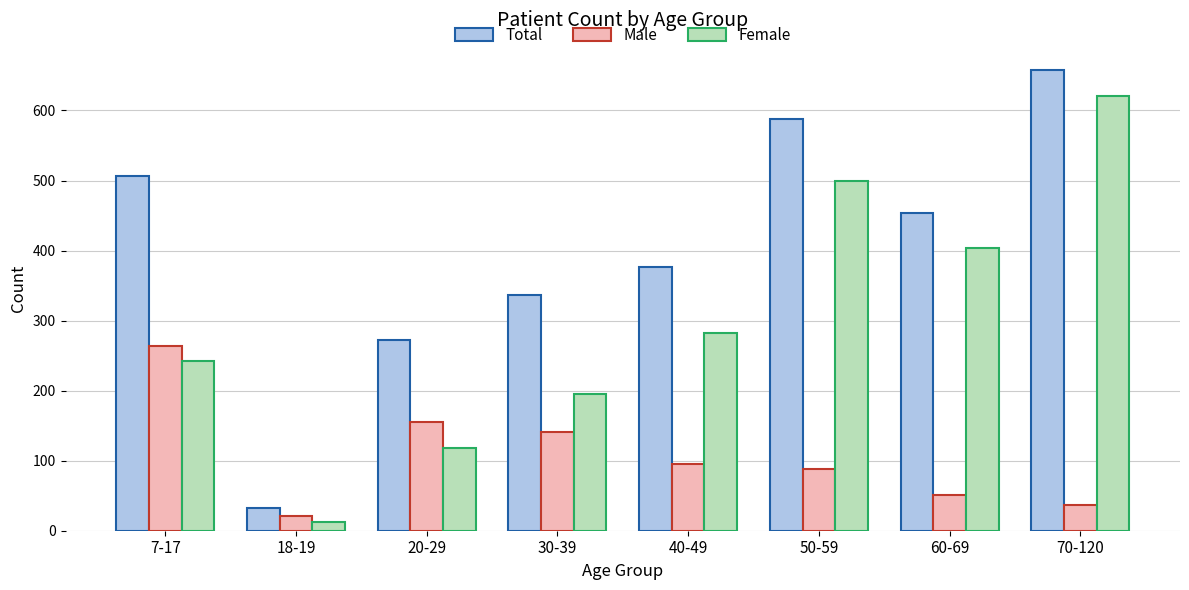

Is the value of Total at 60-69 greater than the value of Male at 50-59?

Yes